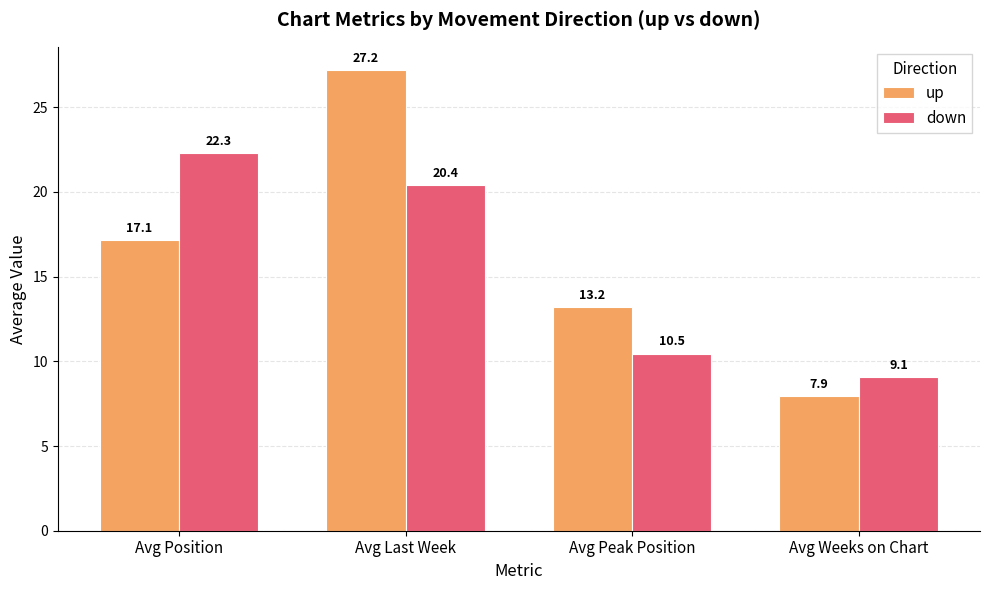

Does the chart contain any negative values?

No